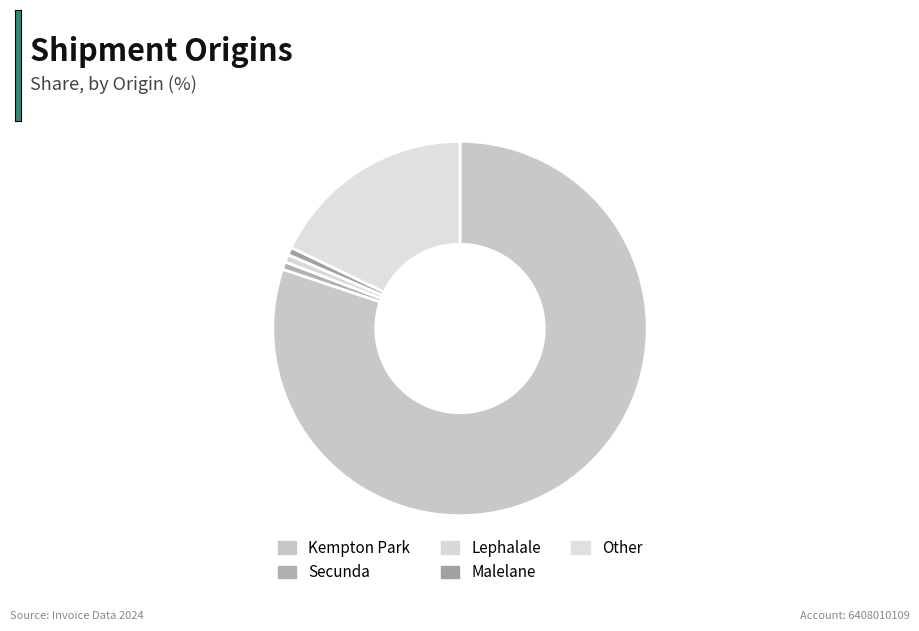

Is the sum of Malelane and Lephalale greater than half?

No